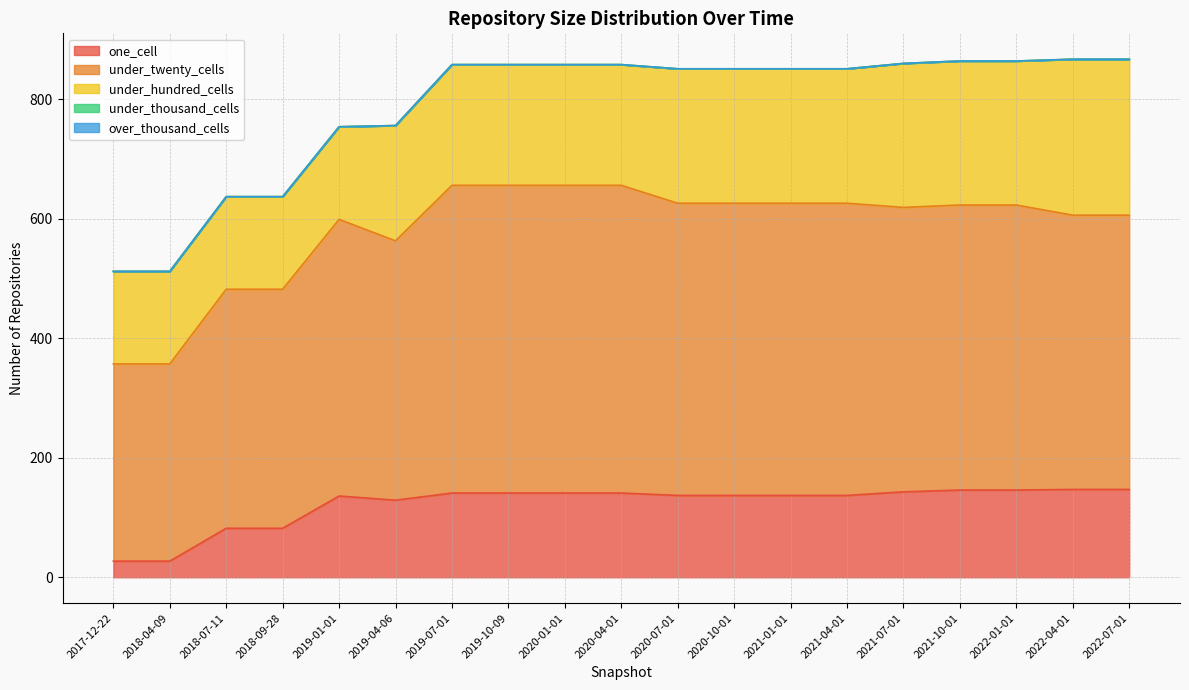

List the labels in order of under_twenty_cells value, smallest first.

2017-12-22, 2018-04-09, 2018-07-11, 2018-09-28, 2019-04-06, 2022-04-01, 2022-07-01, 2019-01-01, 2021-07-01, 2021-10-01, 2022-01-01, 2020-07-01, 2020-10-01, 2021-01-01, 2021-04-01, 2019-07-01, 2019-10-09, 2020-01-01, 2020-04-01